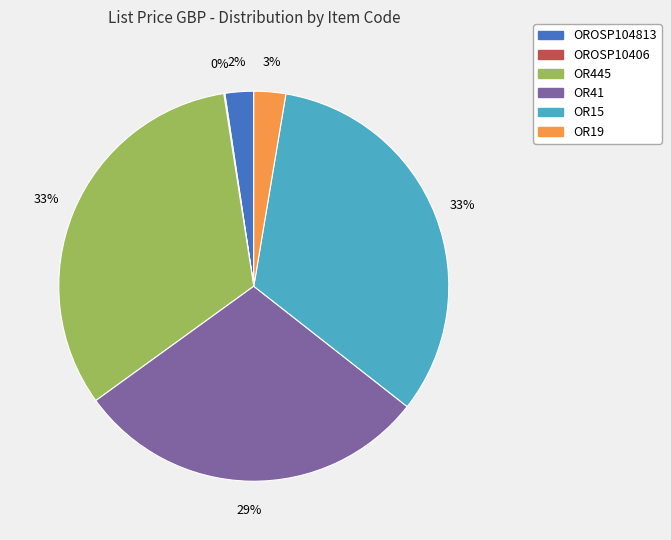

What percentage is the OR19 slice, to the nearest percent?

3%